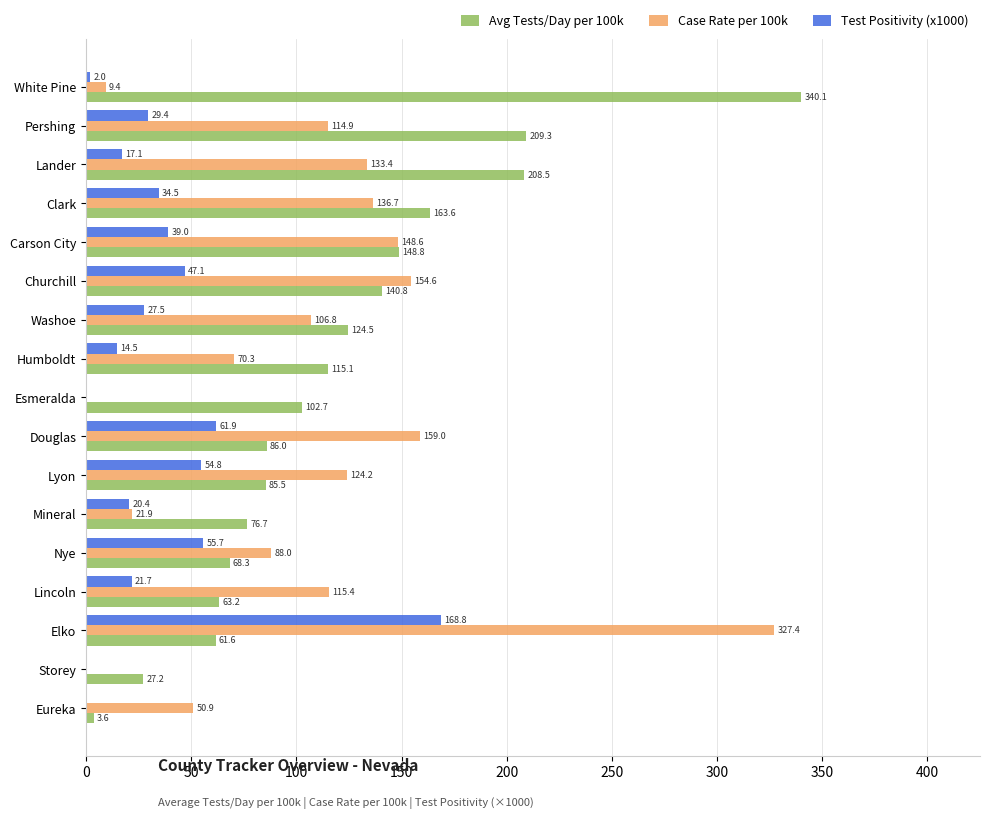

What is the sum of the Test Positivity (x1000) values at Humboldt and Esmeralda?

14.5